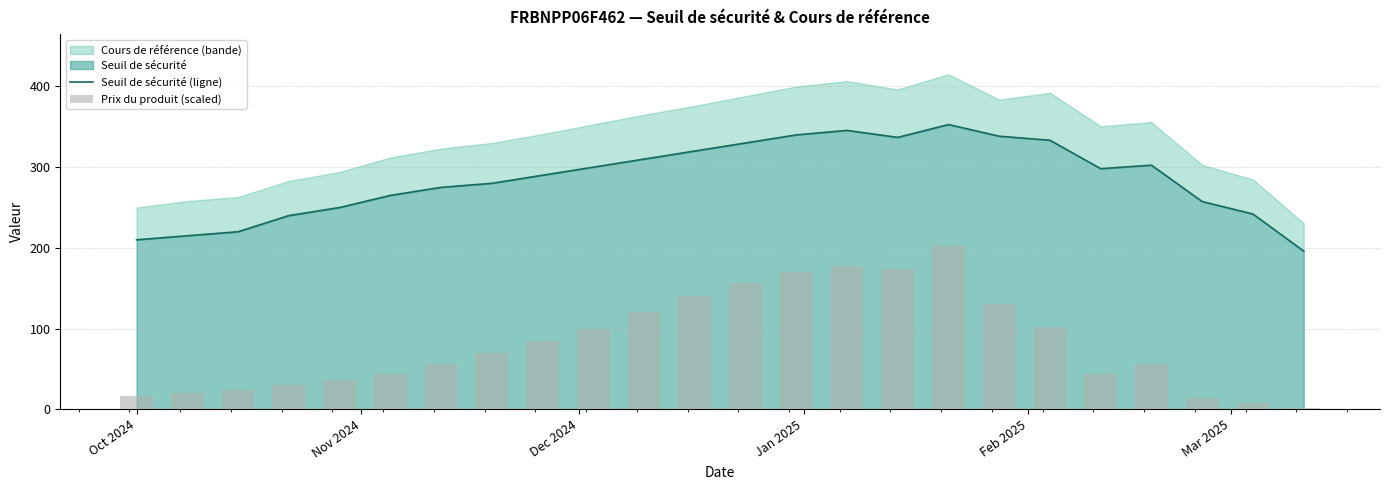

How many groups of bars are there?

24